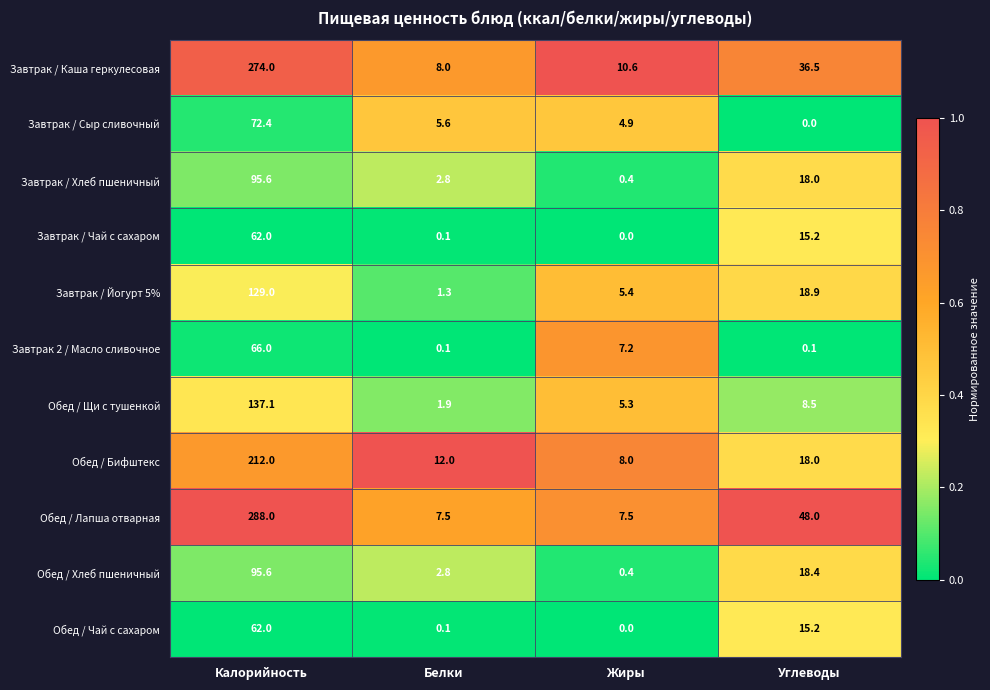

List the labels in order of Завтрак / Йогурт 5% value, largest first.

Калорийность, Углеводы, Жиры, Белки